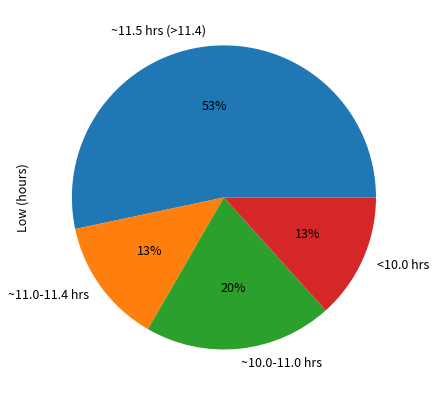

To the nearest percent, what is the difference between the largest and smallest slice percentages?

40%